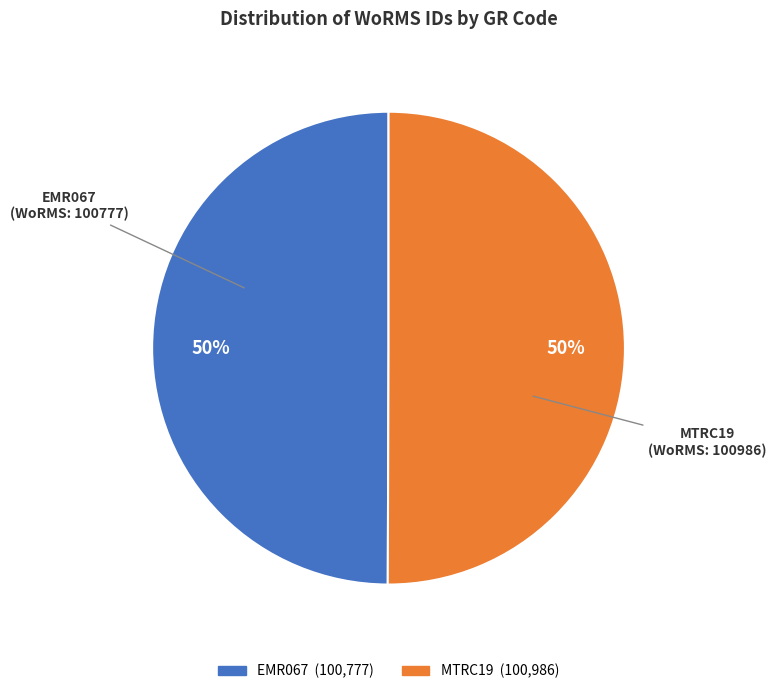

To the nearest percent, what is the combined percentage of MTRC19 and EMR067?

100%